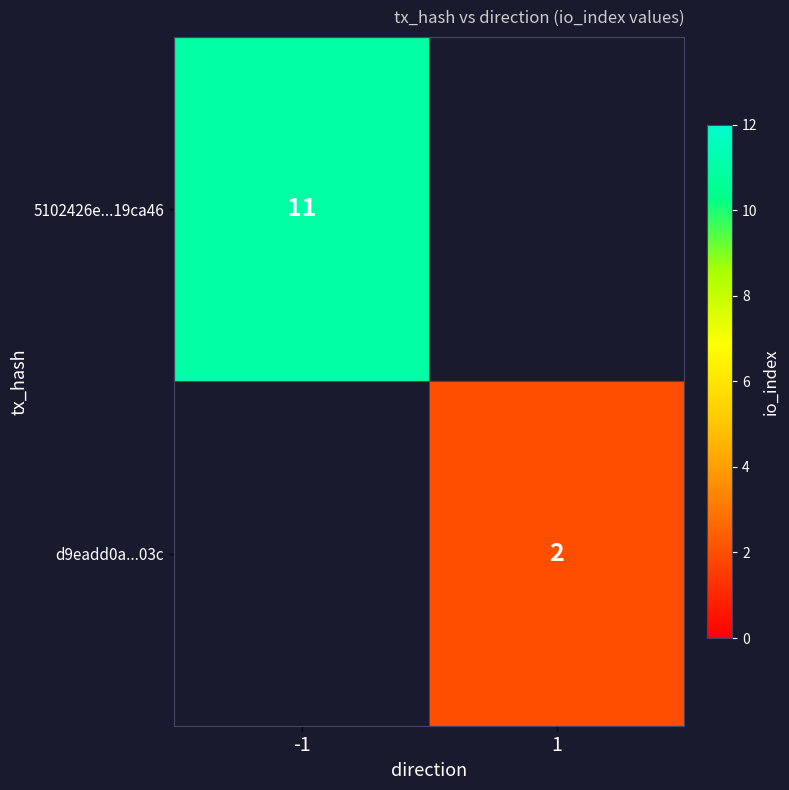

Is the value of d9eadd0a...03c at 1 greater than the value of 5102426e...19ca46 at -1?

No